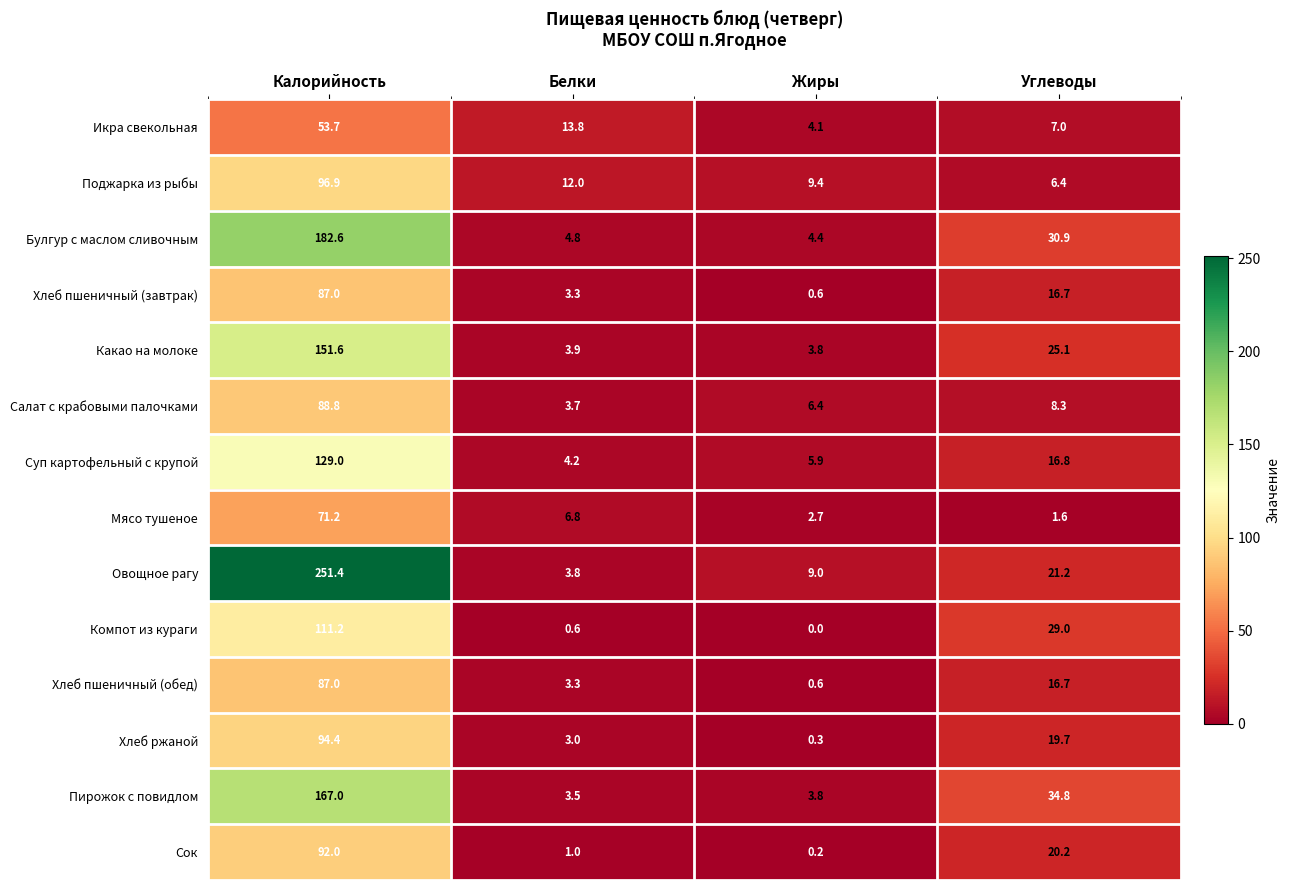

Is it true that Поджарка из рыбы equals 9.4 at Жиры?

True